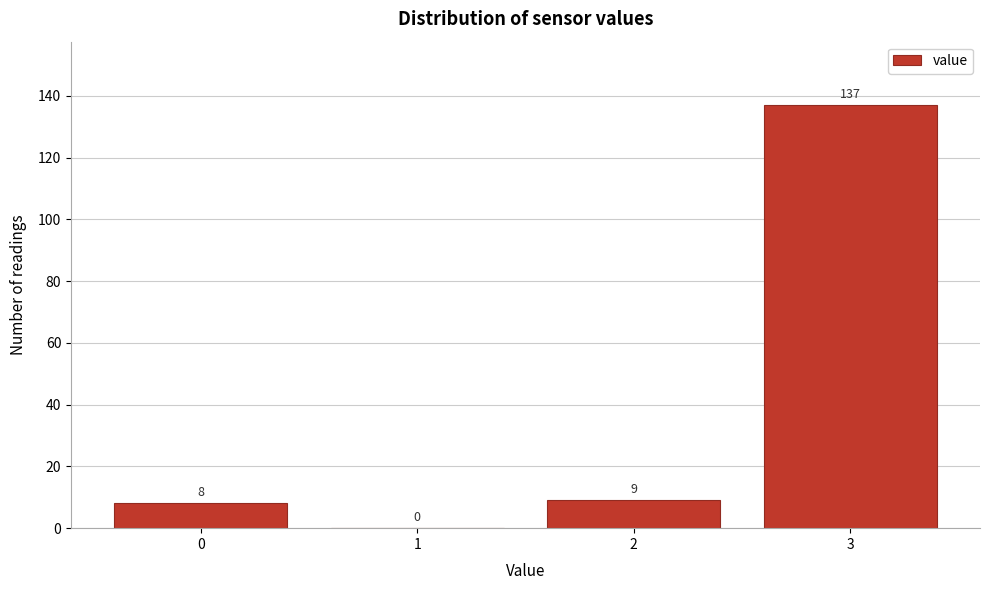

Over which range of the x-axis is the bar tallest?

2.5 to 3.5